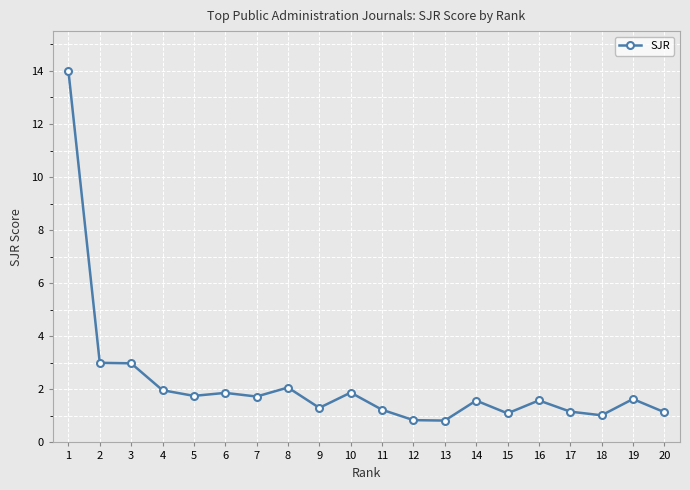

What value does the data have at 15?

1.1